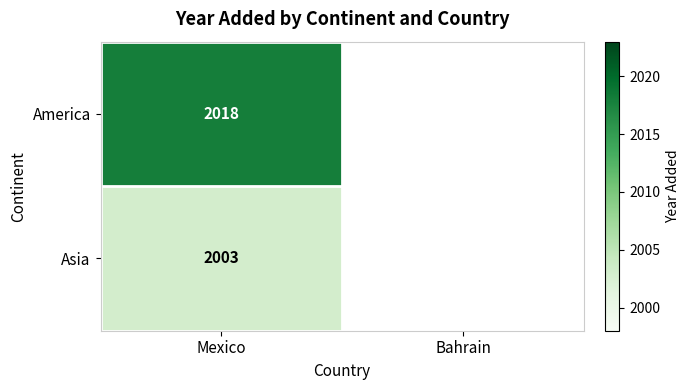

Is the value of Asia at Mexico greater than the value of America at Mexico?

No